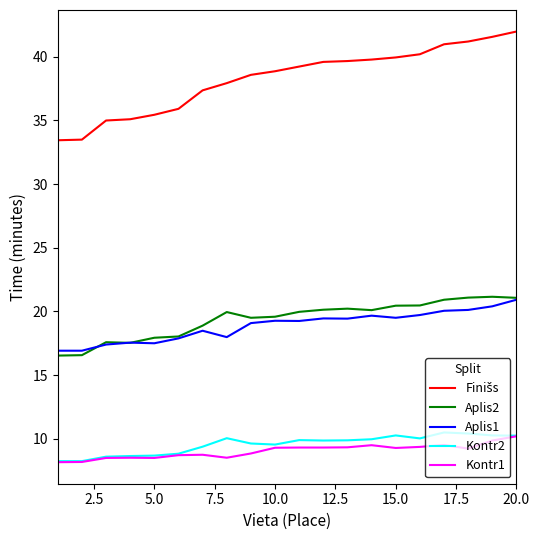

What is the greatest value displayed?

42.0